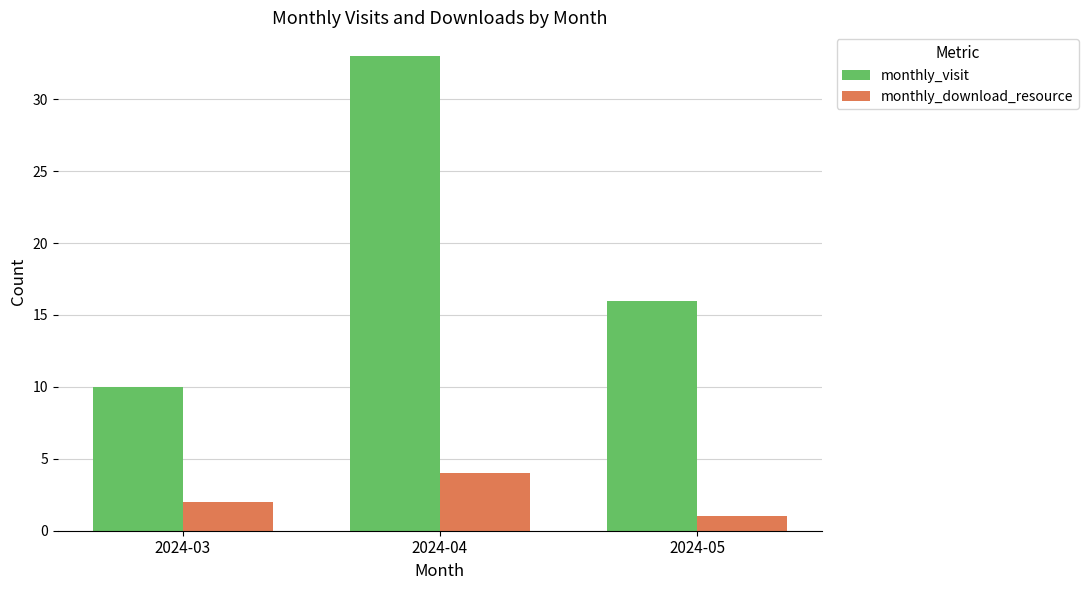

What is the value of the monthly_download_resource bar at the 2nd from the left?

4